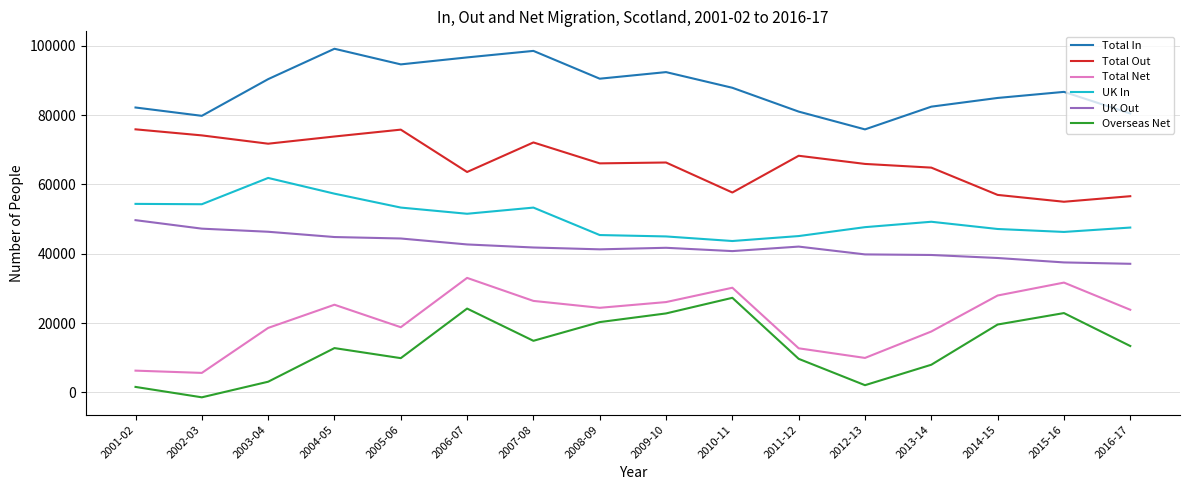

How many categories are shown in the chart?

16